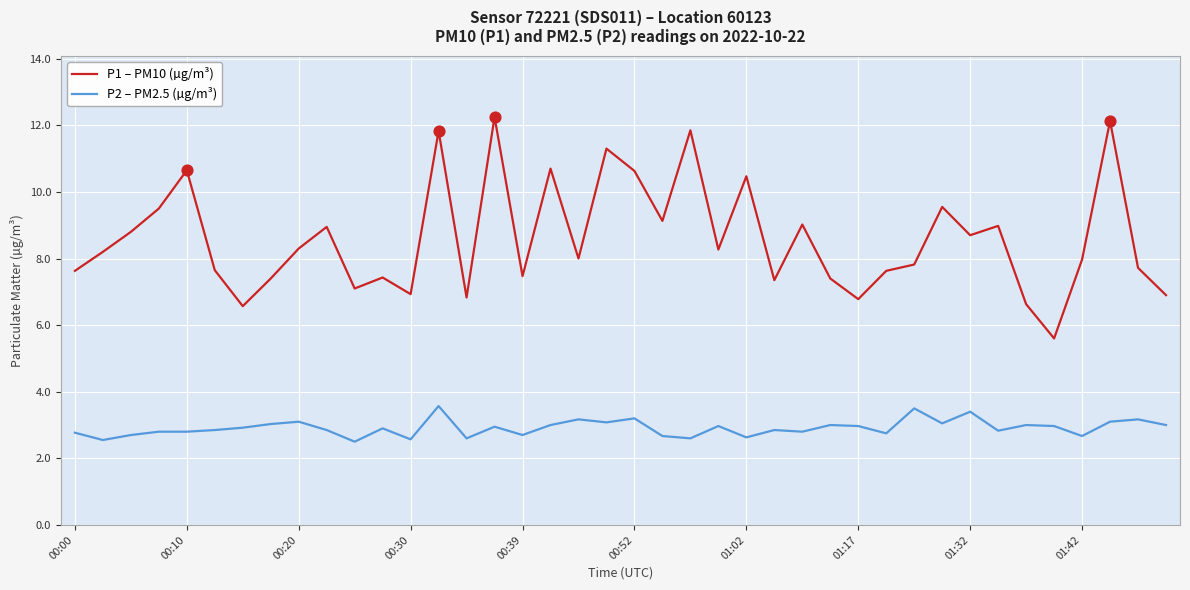

True or false: P1 – PM10 (µg/m³) and P2 – PM2.5 (µg/m³) cross at least once.

False